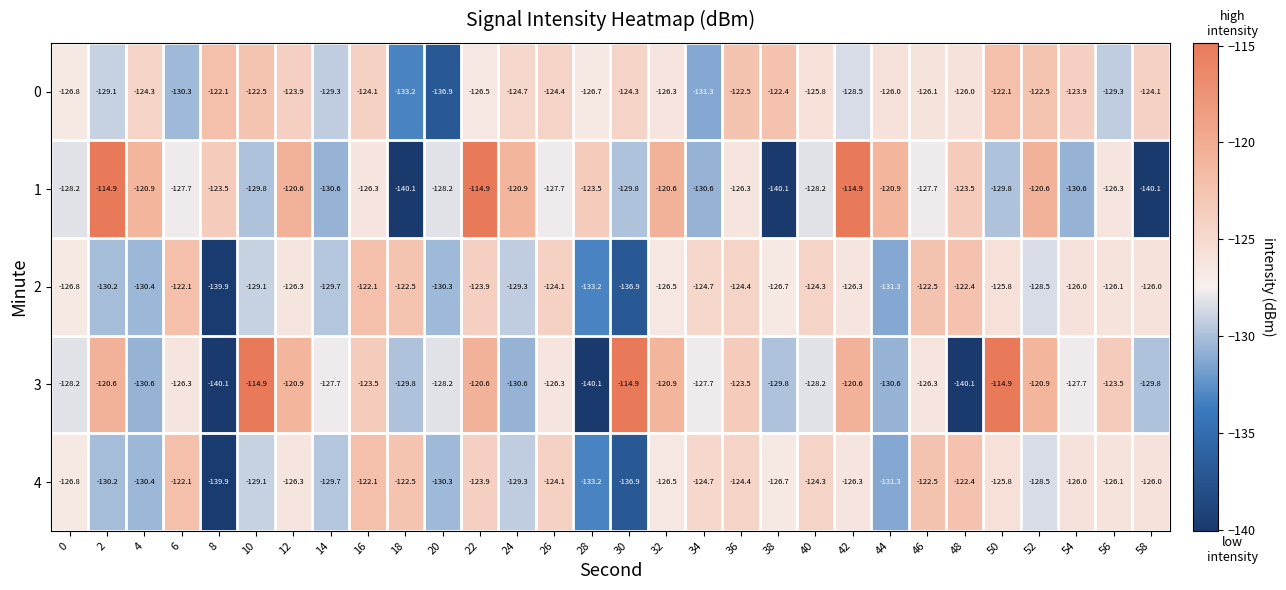

At which category is the sum across all series the highest?

22